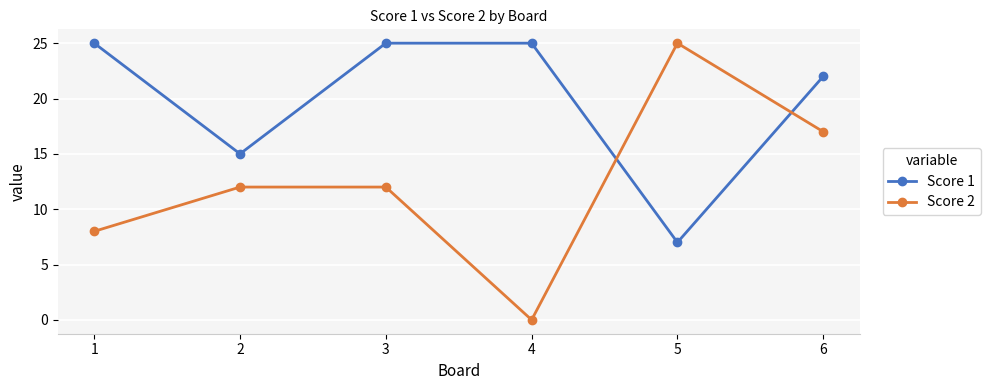

Read the Score 1 value at 1, to the nearest 5.

25